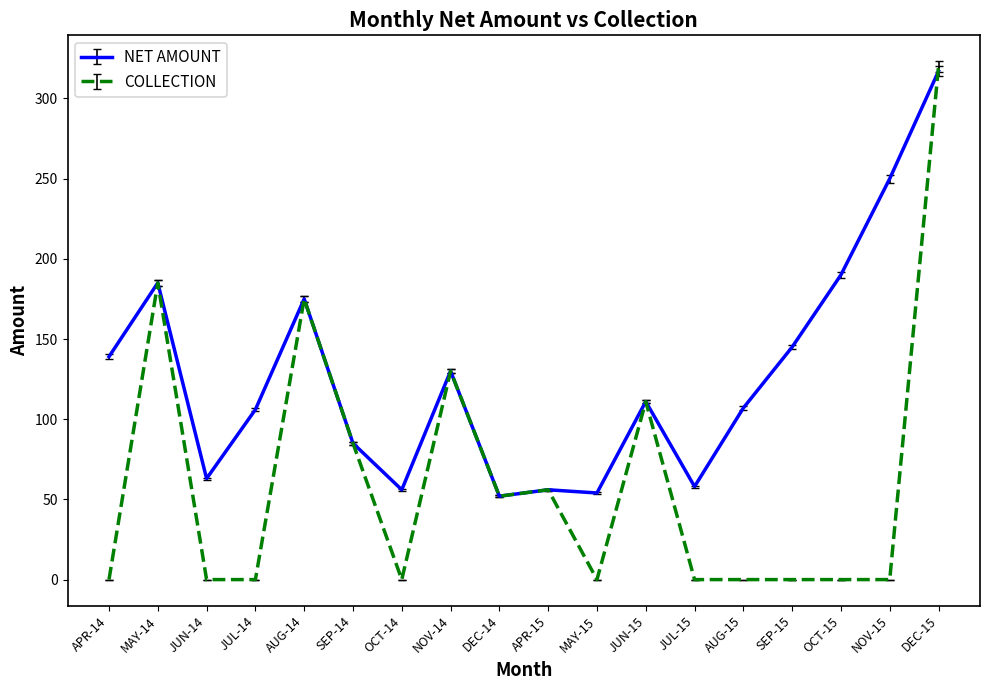

Which series has the widest spread of values?

COLLECTION